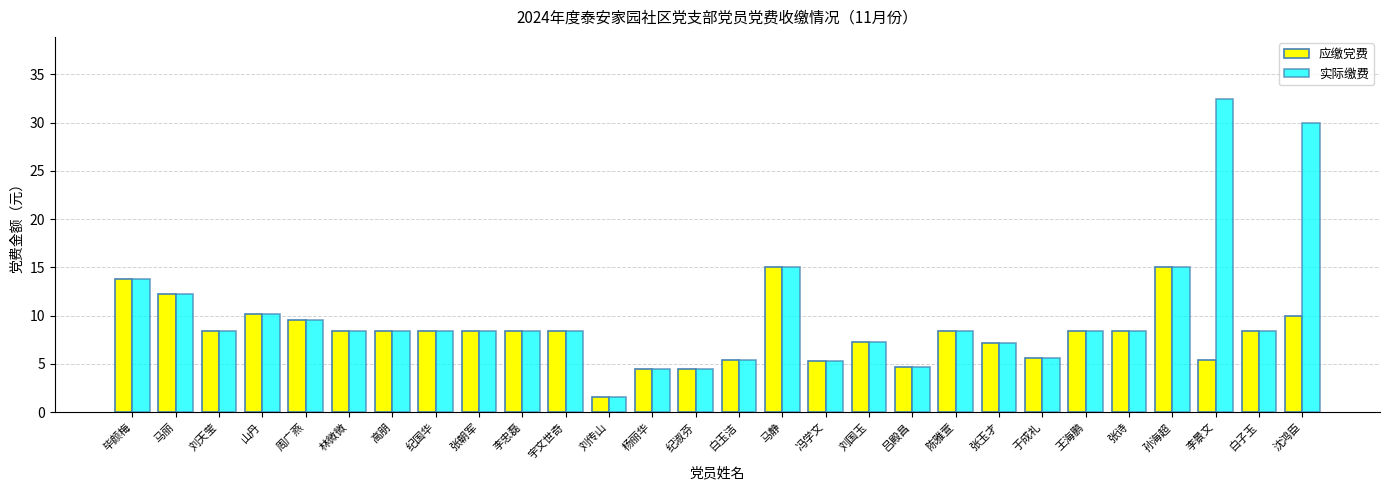

What is the approximate value of 实际缴费 at 王海鹏?

8.4